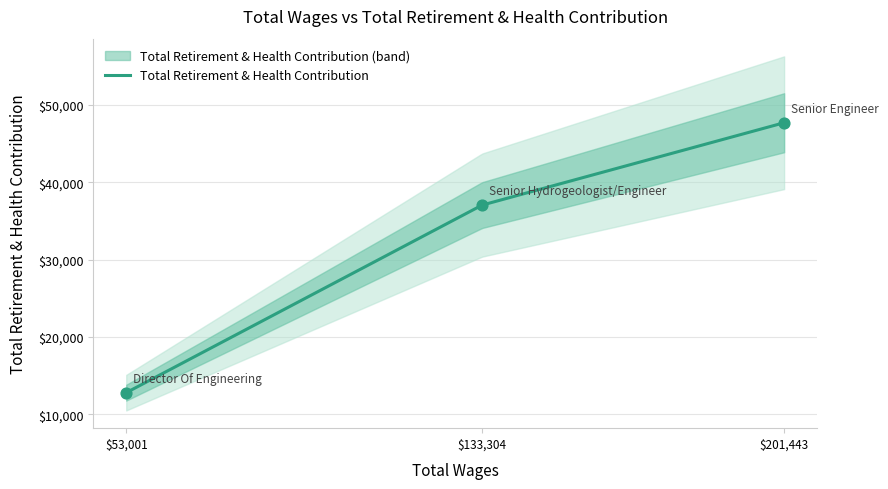

What is the maximum value for Total Retirement & Health Contribution?

47688.0